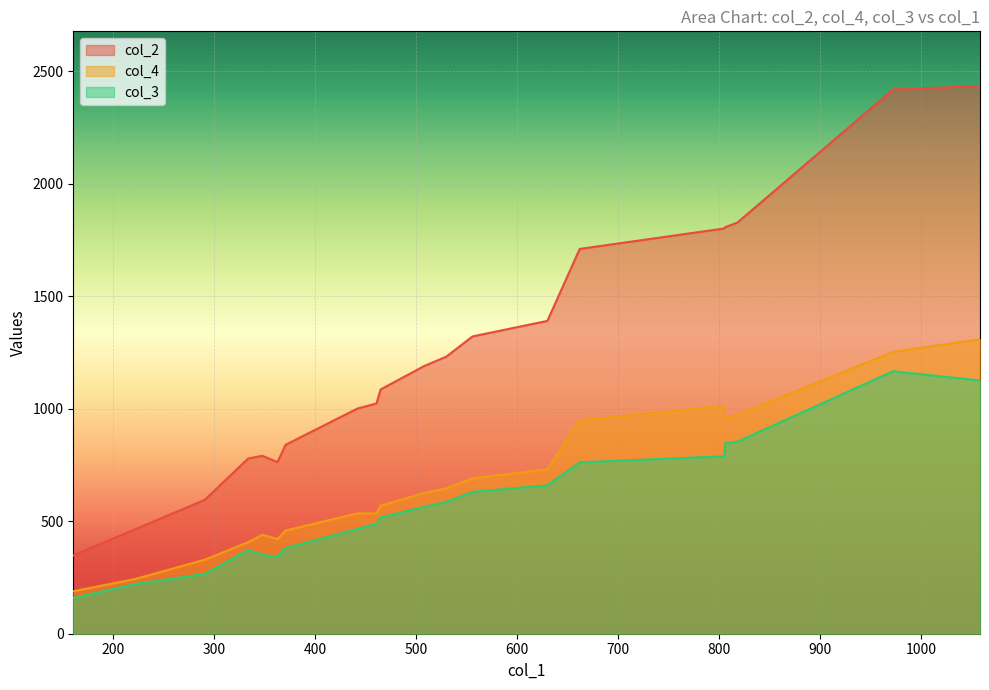

What is the maximum value shown in the chart?

2435